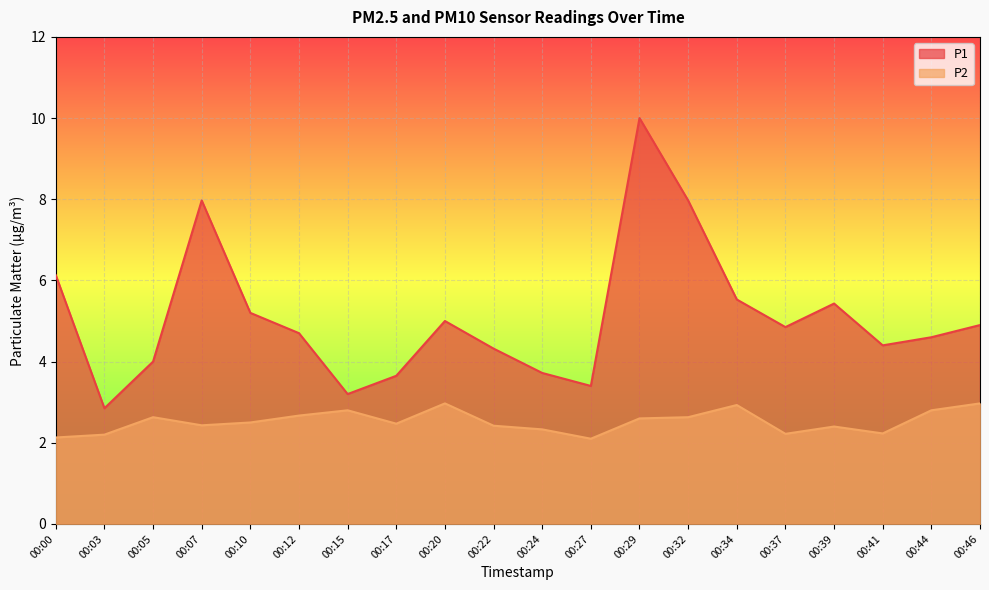

Is the value of P2 at 00:37 greater than the value of P1 at 00:10?

No